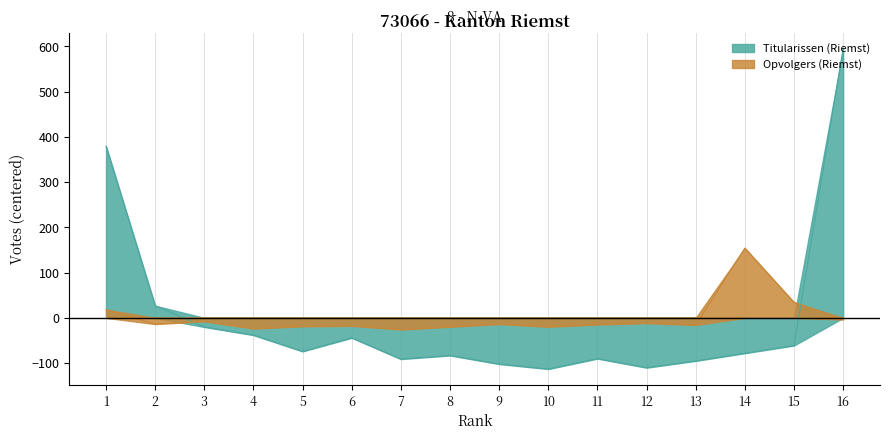

List the labels in order of Titularissen (Riemst) value, largest first.

16, 1, 2, 3, 4, 6, 15, 5, 14, 8, 11, 7, 13, 9, 12, 10